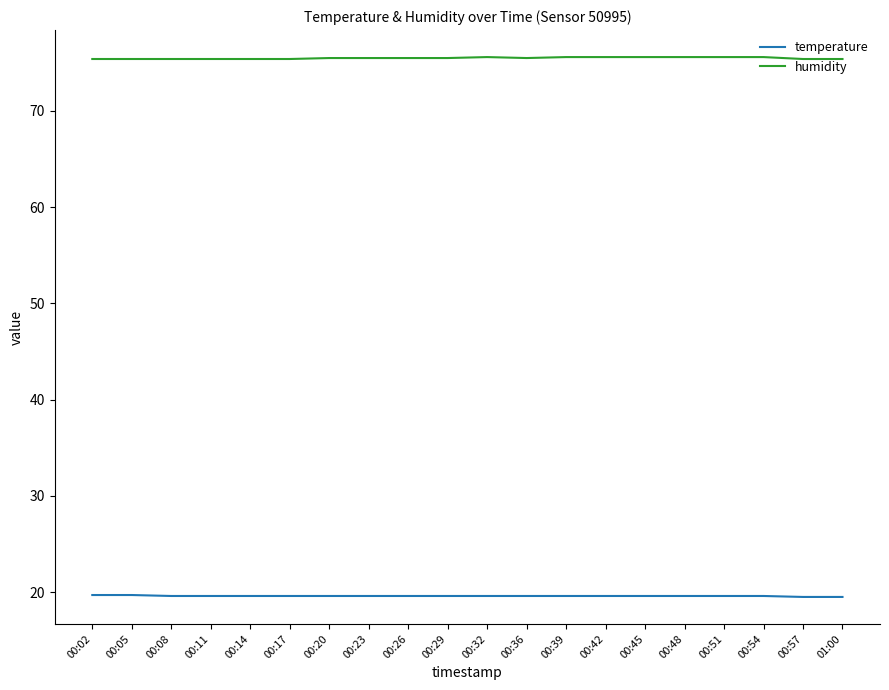

What is the difference between the highest and lowest values at 00:20?

55.9